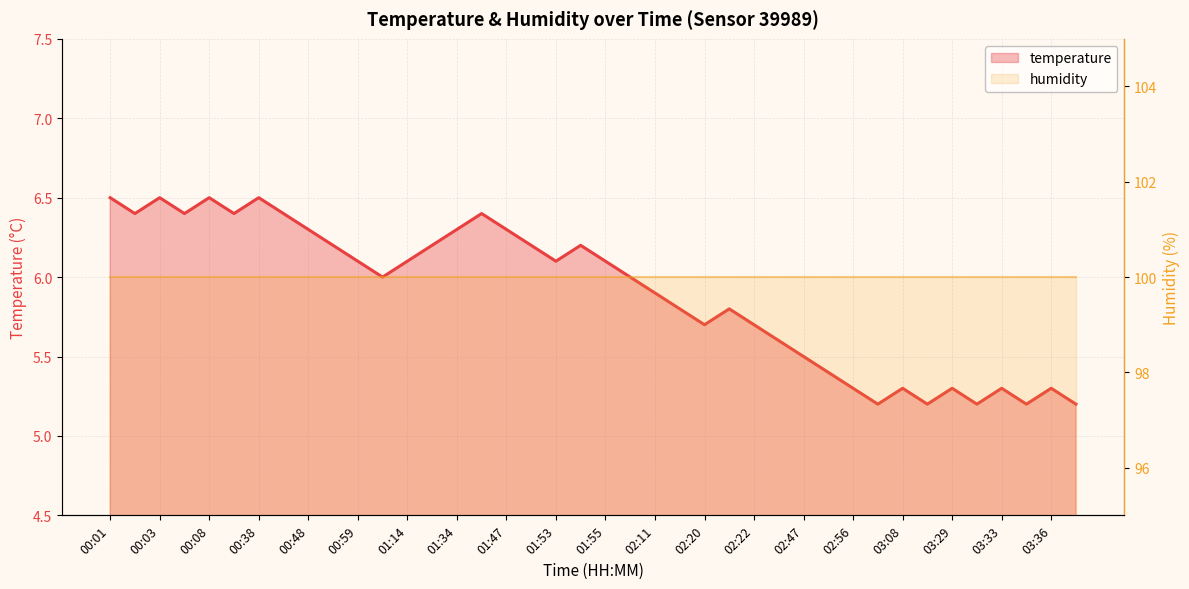

What is the change in value from 02:47 to 03:08?

-0.2